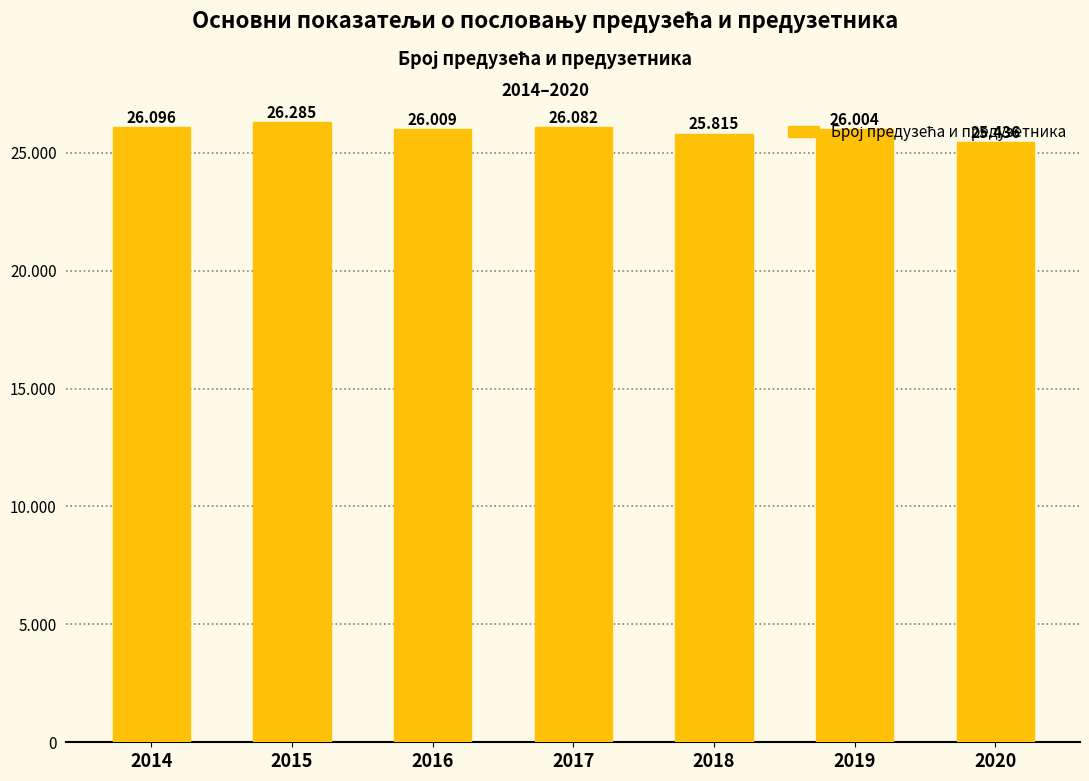

What is the difference between the second highest and minimum values?

660